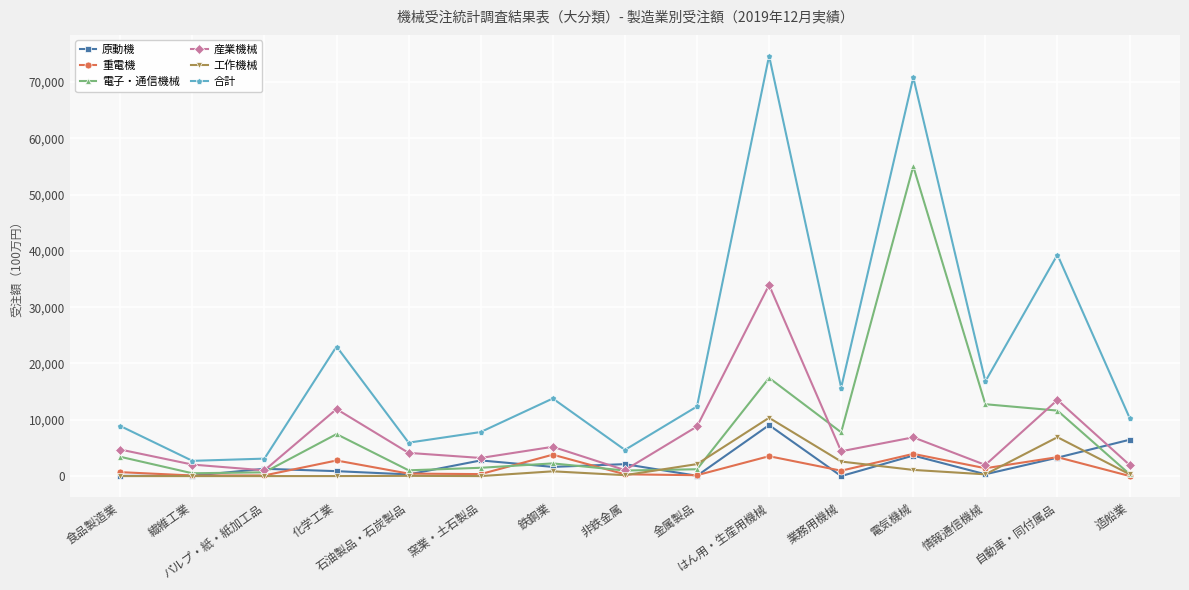

True or false: 電子・通信機械 and 産業機械 intersect in this chart.

True